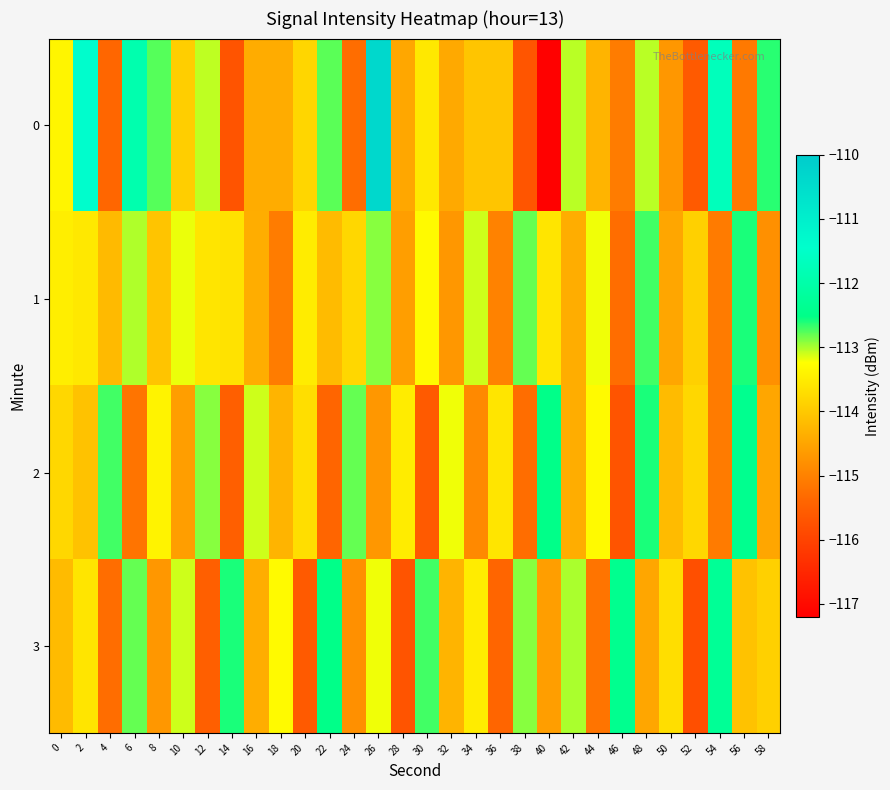

Which has a higher value, 30 or 38?

30